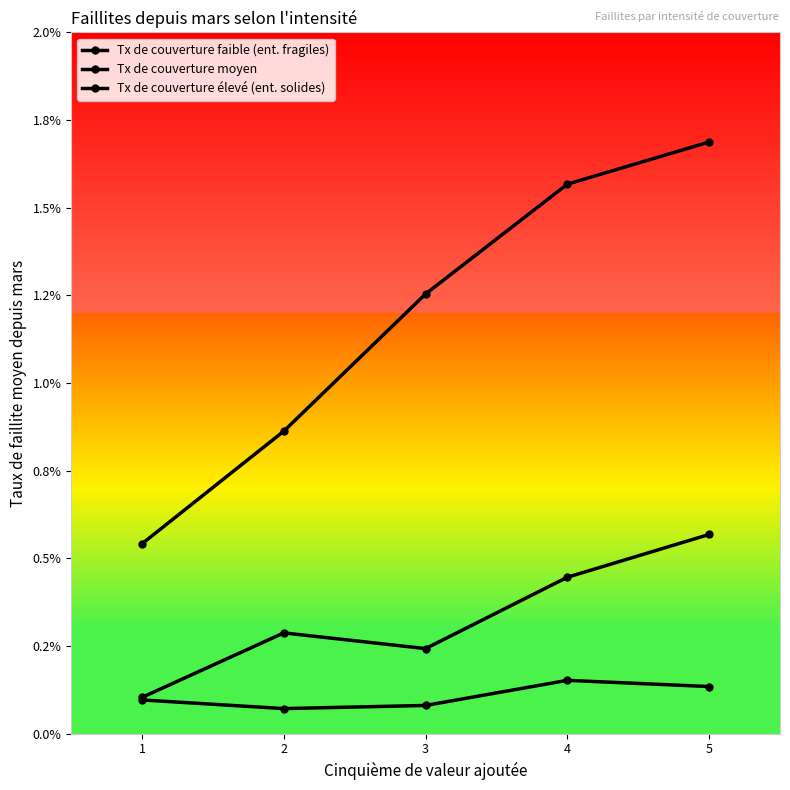

Where is Tx de couverture moyen nearest to the value 0?

1